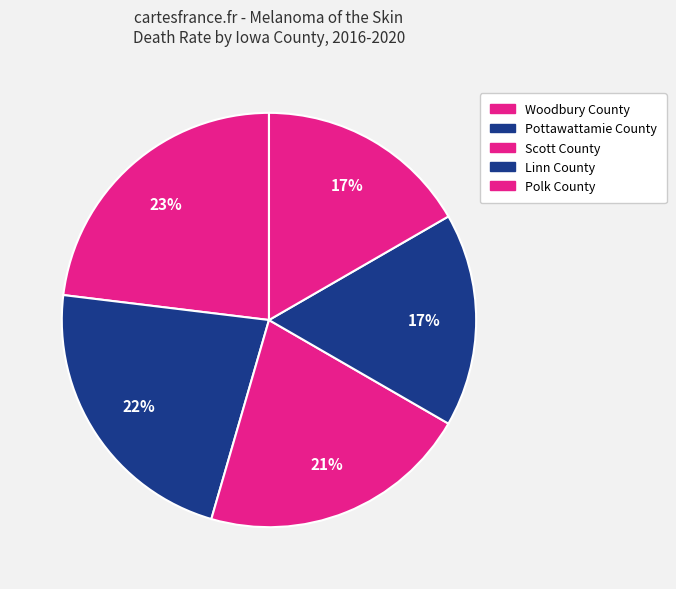

True or false: Linn County accounts for 28% of the total.

False